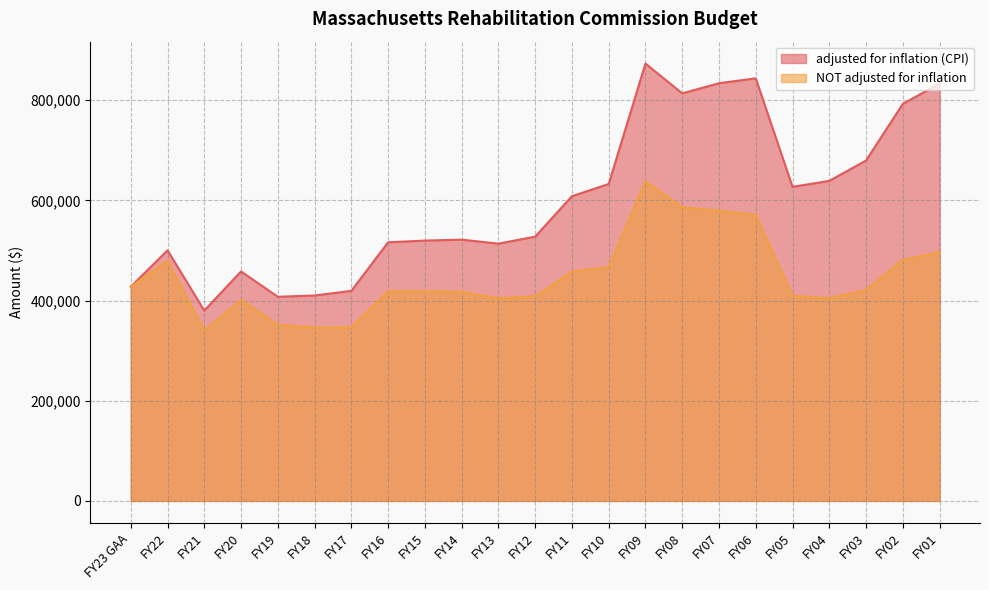

How many categories are shown in the chart?

23